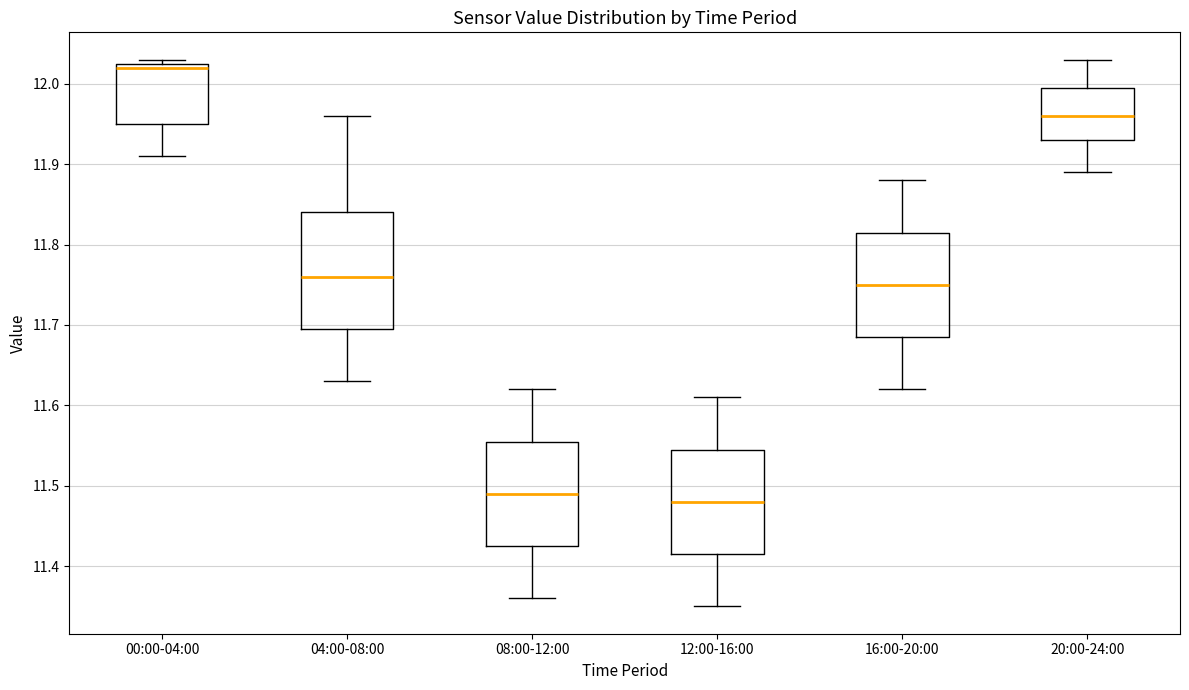

Reading left to right, transcribe this box plot: for each box, give where its median line is, the range the box spans, and where its two whiskers end, as read against the y-axis. The values are not printed on the chart, so give them approximately, as read against the axis.

00:00-04:00: median 12.02, box 11.95 to 12.03, whiskers 11.91 to 12.03 (just above the box's upper edge)
04:00-08:00: median 11.76, box 11.70 to 11.84, whiskers 11.63 to 11.96
08:00-12:00: median 11.49, box 11.43 to 11.56, whiskers 11.36 to 11.62
12:00-16:00: median 11.48, box 11.42 to 11.55, whiskers 11.35 to 11.61
16:00-20:00: median 11.75, box 11.69 to 11.82, whiskers 11.62 to 11.88
20:00-24:00: median 11.96, box 11.93 to 12.00, whiskers 11.89 to 12.03